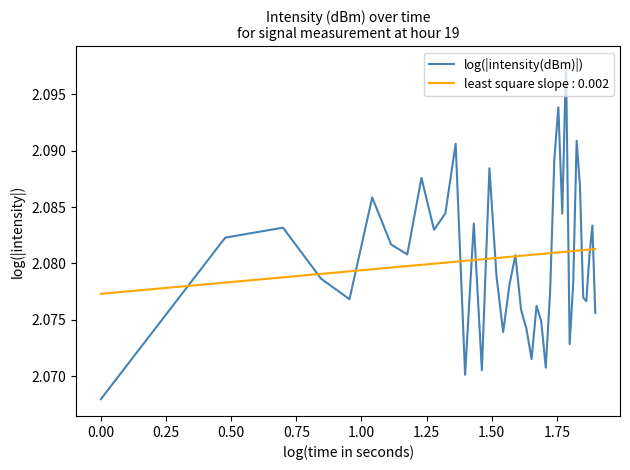

Rank the series by their maximum value, from highest to lowest.

log(|intensity(dBm)|), least square slope : 0.002